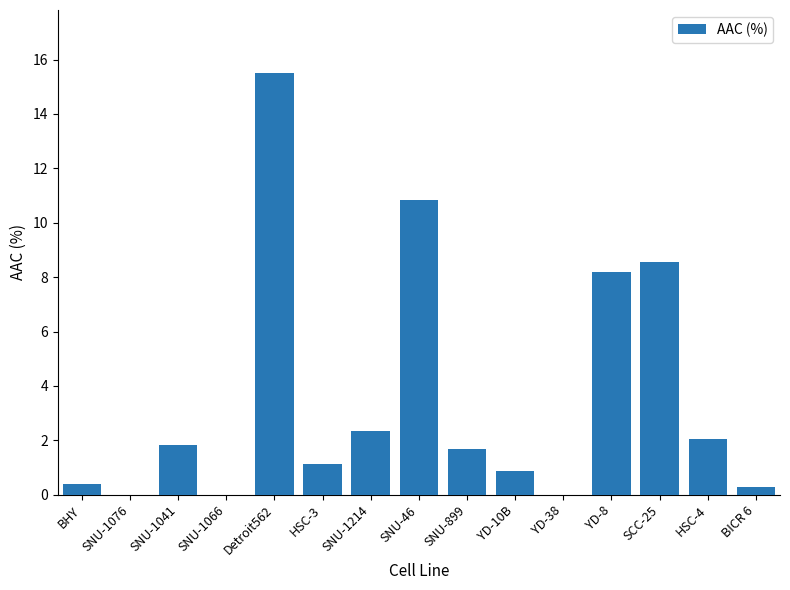

What is the ratio of the value at SNU-1214 to the value at HSC-3?

2.0